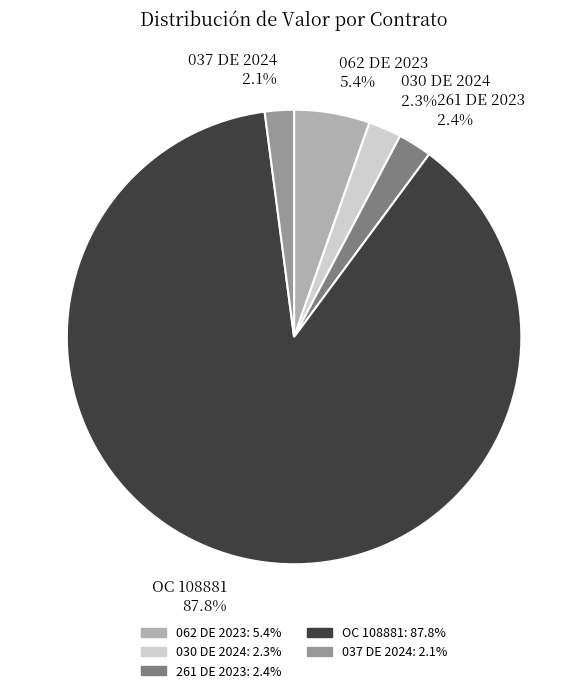

Combined, what portion of the pie is 062 DE 2023 5.4% and OC 108881 87.8%?

93.2%